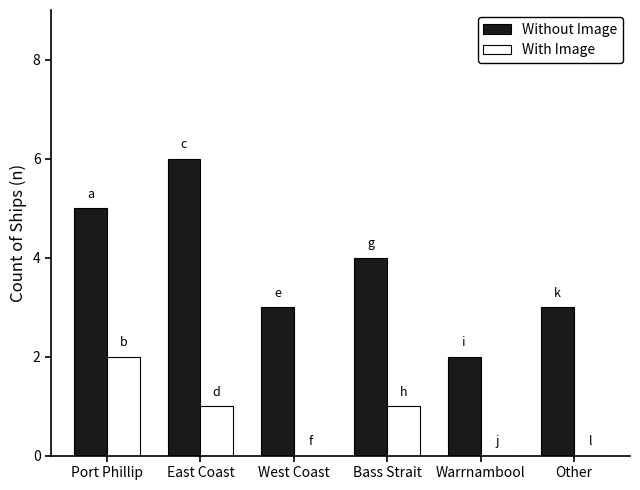

The value of With Image at East Coast is 1. True or false?

True